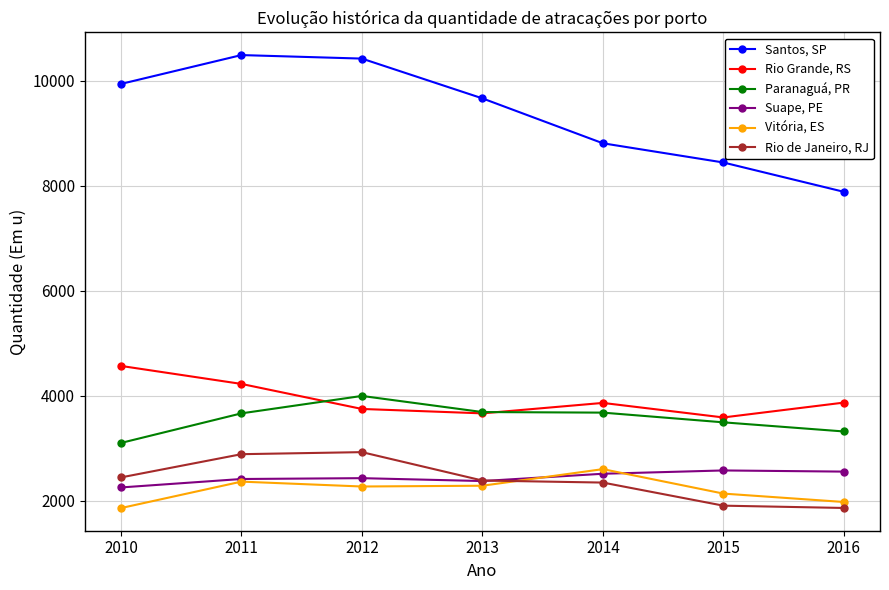

What is the spread (max minus min) of values at 2012?

8155